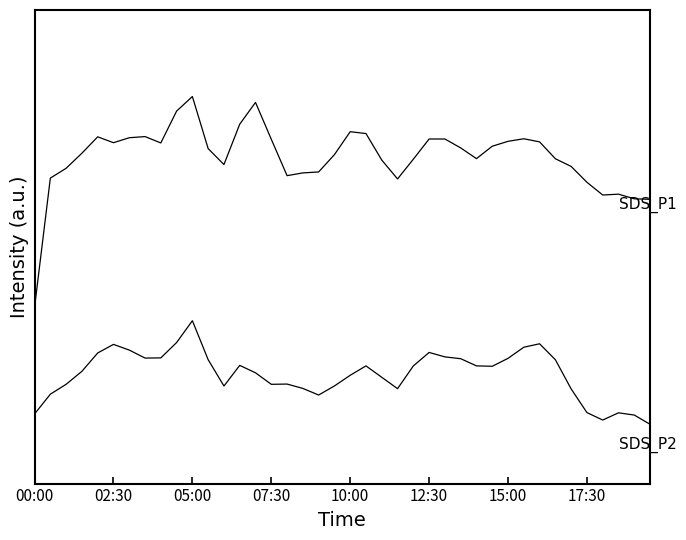

The value of SDS_P2 at 23 is 0.4. True or false?

False